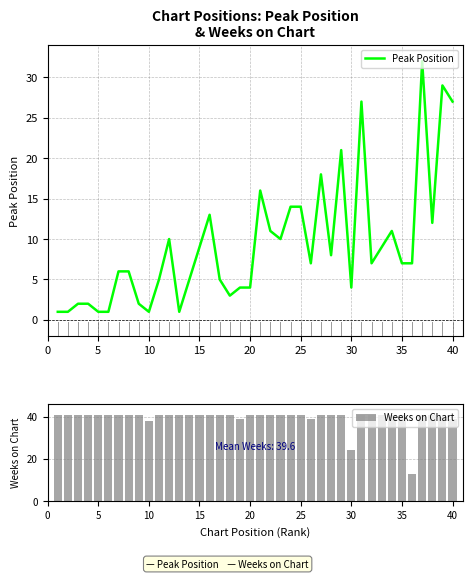

What is the maximum value for Peak Position?

32